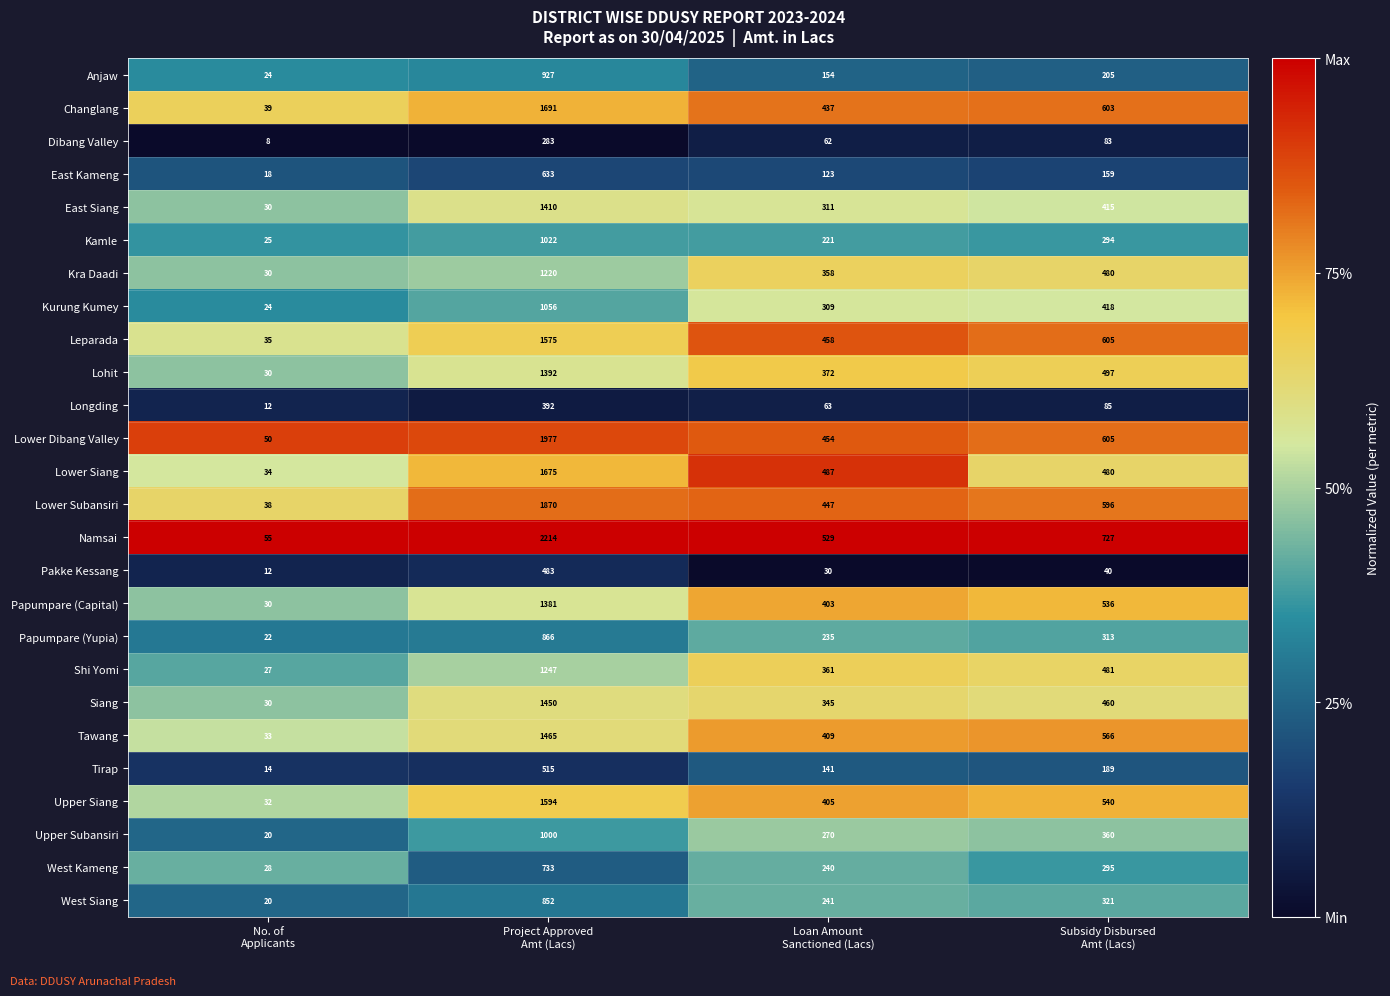

Which series has the largest total across all categories?

Namsai